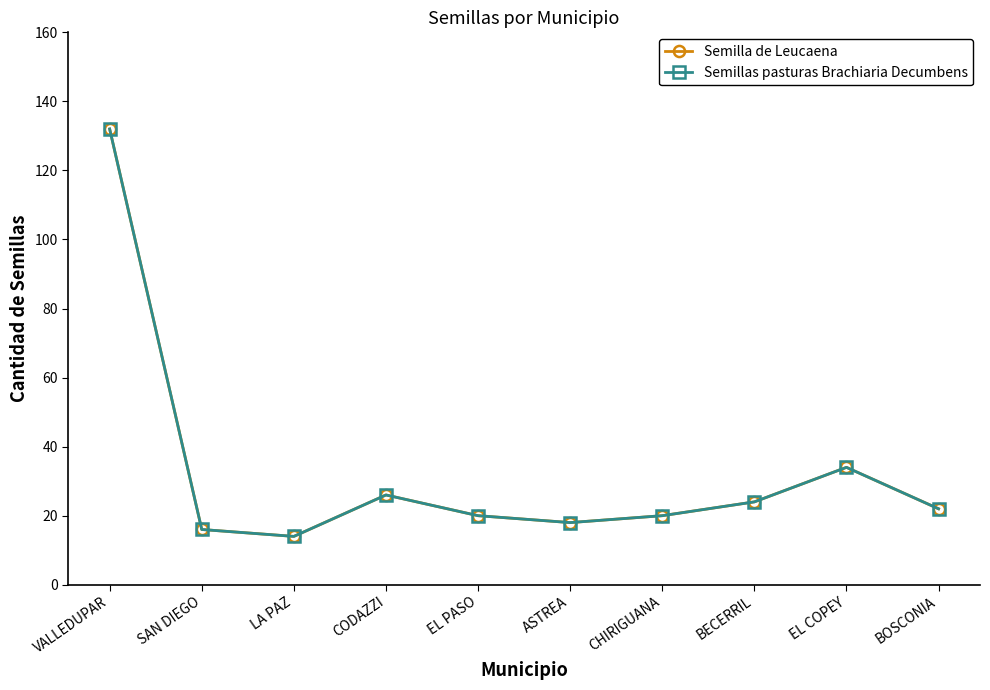

Which label corresponds to the largest value in the chart?

VALLEDUPAR